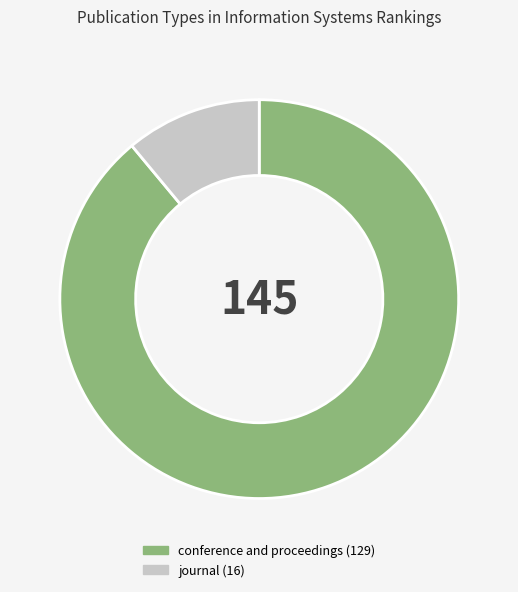

Is the sum of journal and conference and proceedings greater than half?

Yes